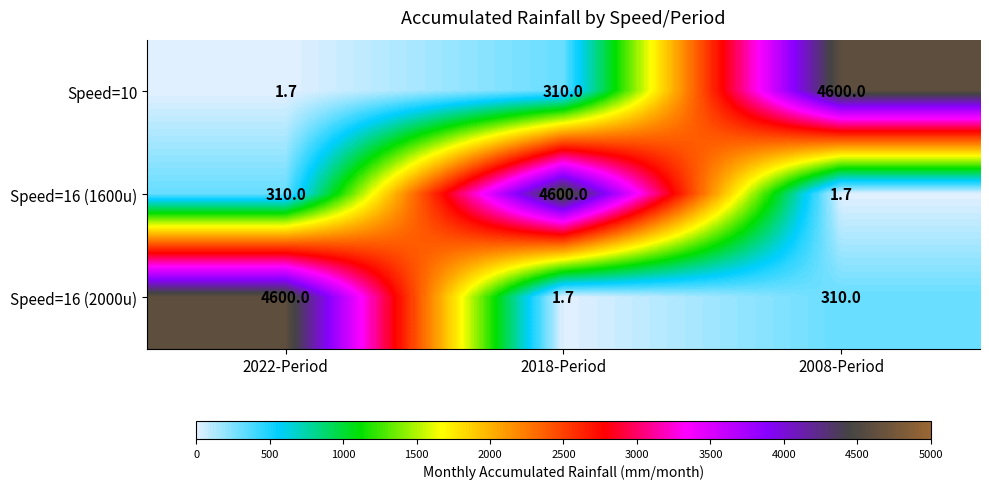

Where does the Speed=16 (2000u) series first go above 310?

2022-Period